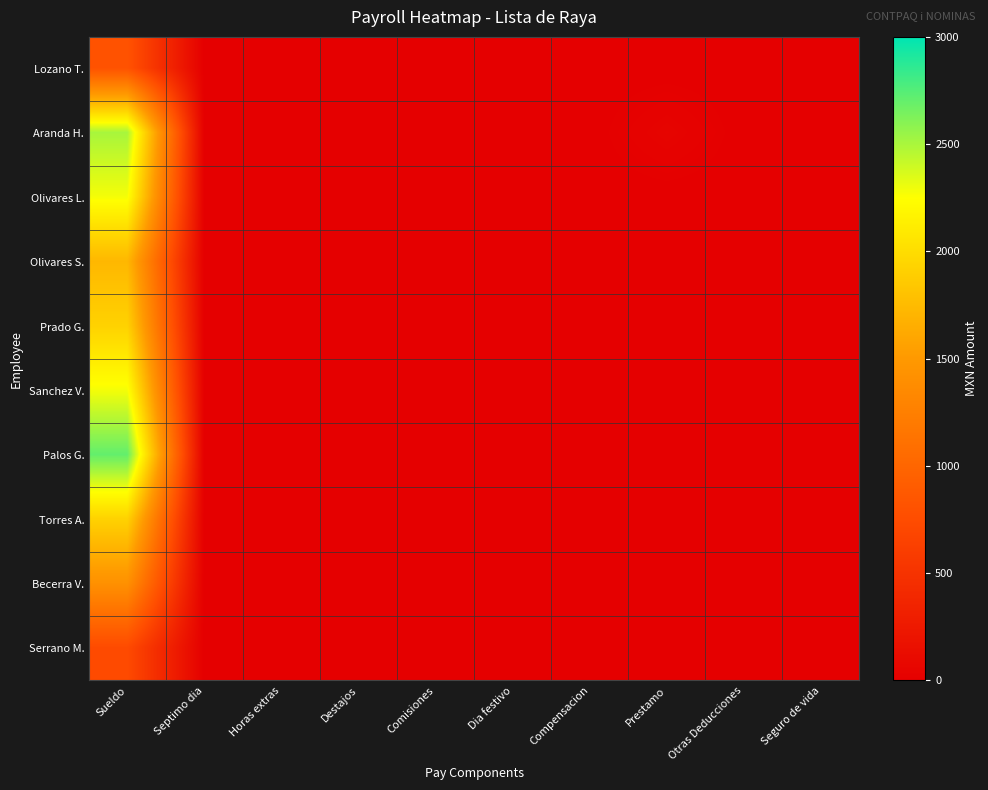

Rank the series at Dia festivo from lowest to highest value.

Lozano T., Aranda H., Olivares L., Olivares S., Prado G., Sanchez V., Palos G., Torres A., Becerra V., Serrano M.